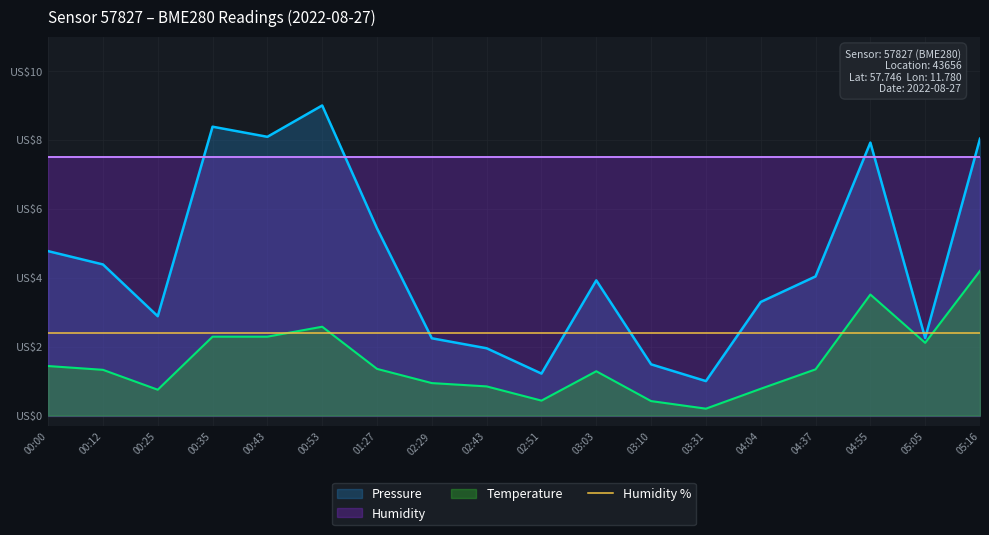

Reading right to left, transcribe all the data shown in this chart.

Pressure: 8.0	2.2	7.9	4.0	3.3	1.0	1.5	3.9	1.2	2.0	2.2	5.4	9.0	8.1	8.4	2.9	4.4	4.8
Temperature: 4.2	2.1	3.5	1.3	0.8	0.2	0.4	1.3	0.4	0.8	0.9	1.4	2.6	2.3	2.3	0.7	1.3	1.4